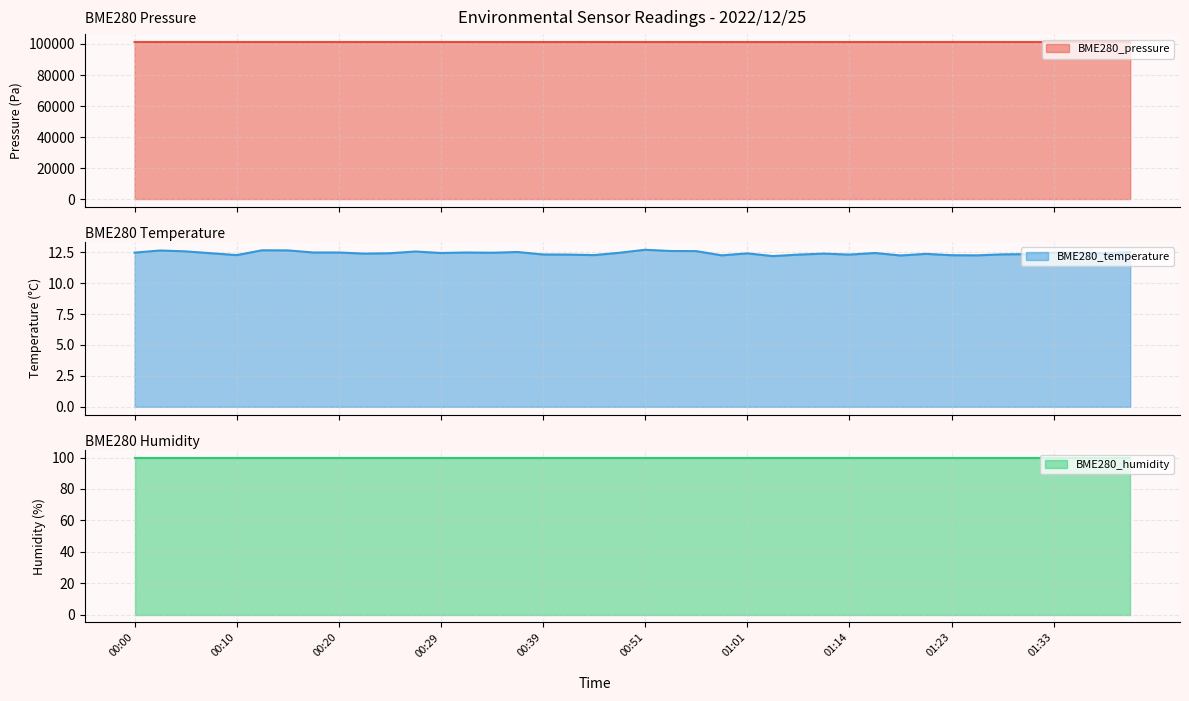

What is the minimum value shown in the chart?

12.2